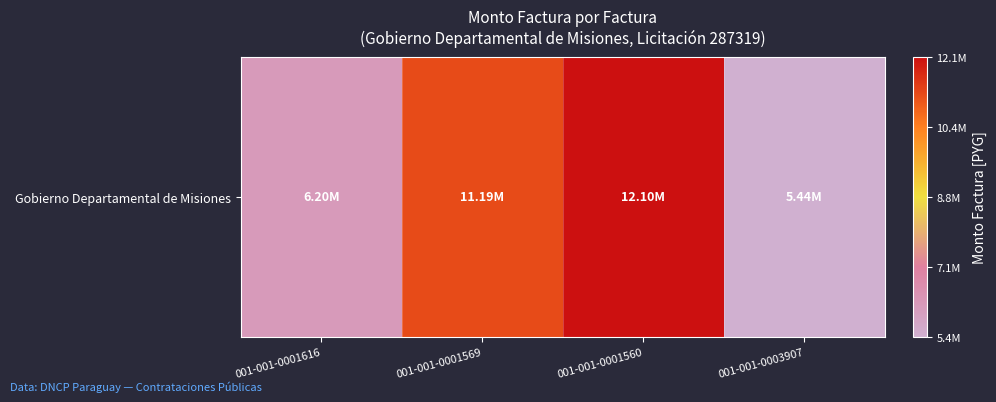

What is the sum of all values?

34925000